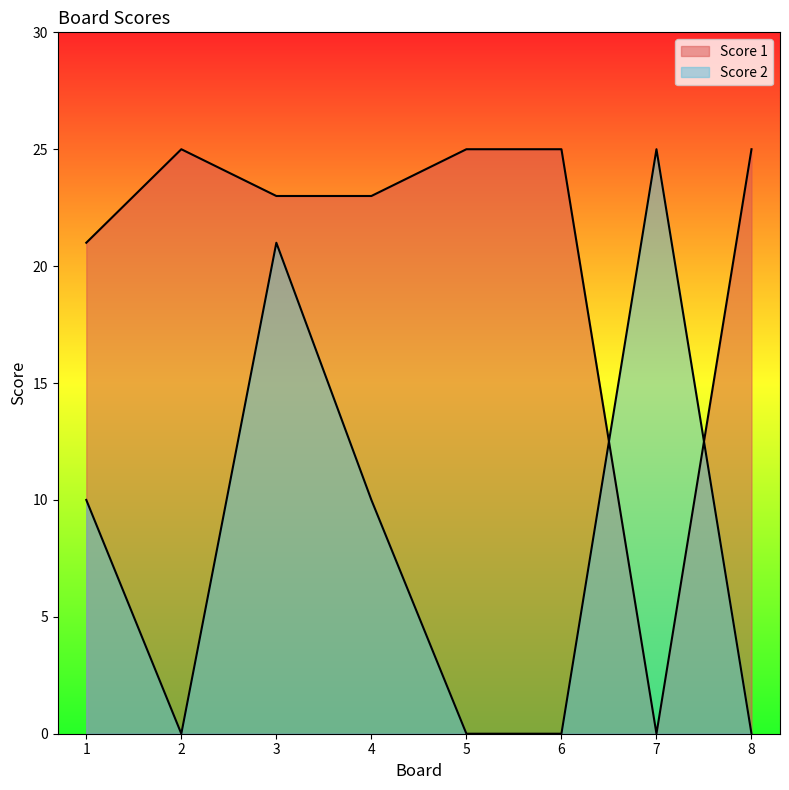

What is the difference between the maximum and minimum values in the Score 1 series?

25